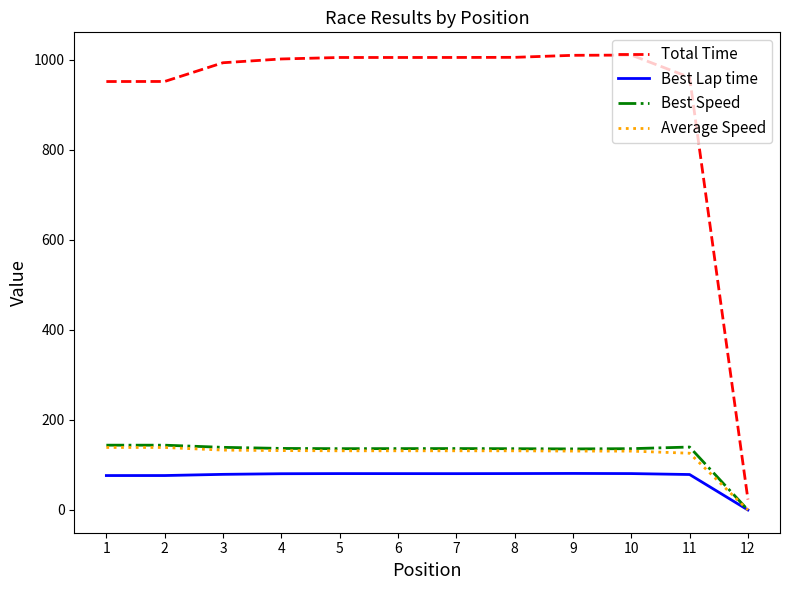

Is the value of Best Speed at 7 greater than the value of Best Lap time at 10?

Yes